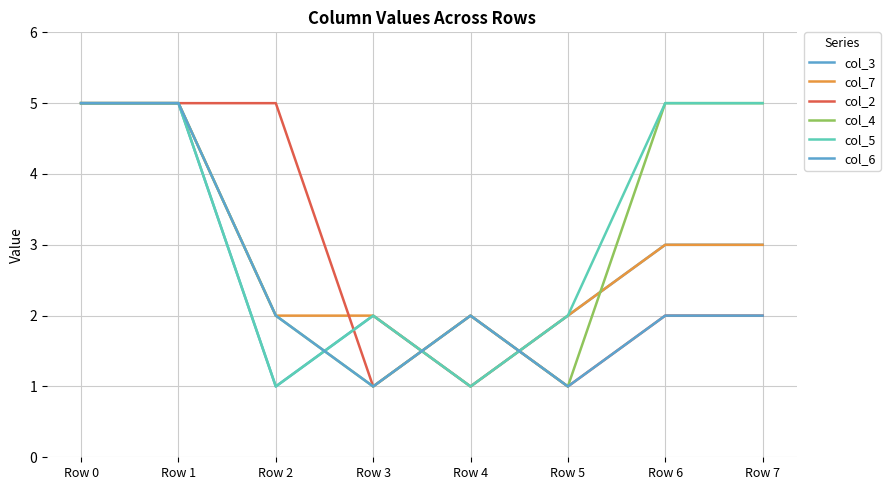

At Row 5, list the series in order from largest to smallest.

col_3, col_7, col_5, col_2, col_4, col_6